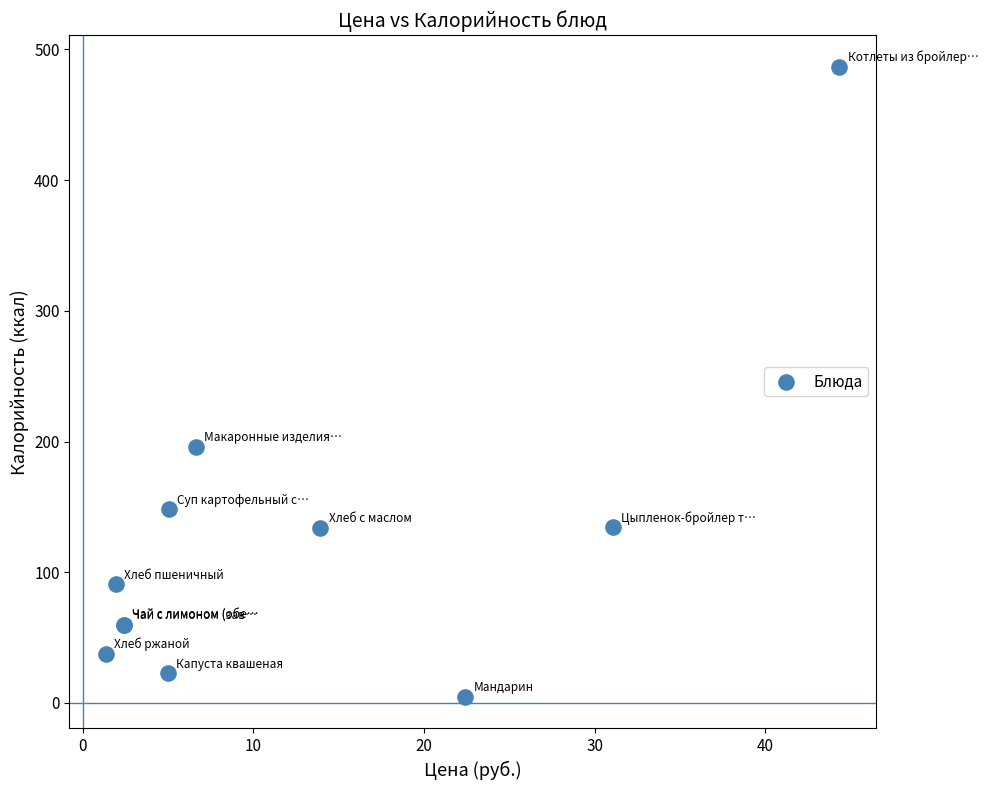

What Y value in the scatter plot is closest to 245?

195.9